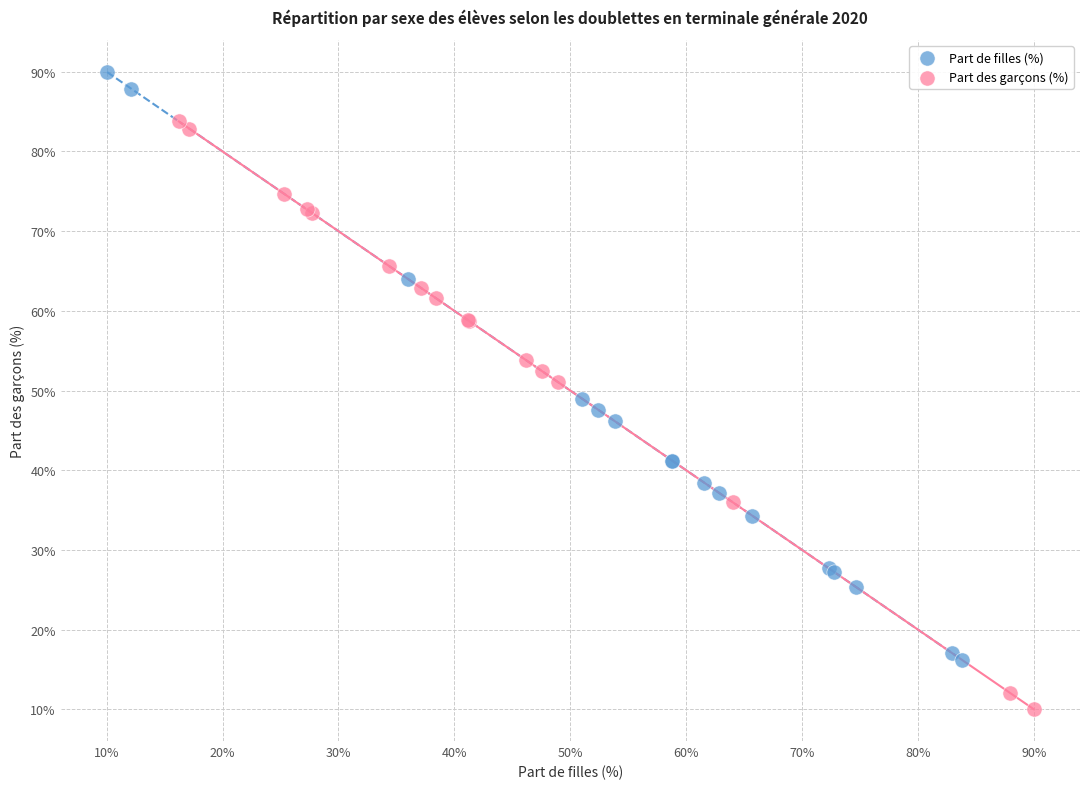

Which series reaches the minimum Y coordinate?

Part des garçons (%)